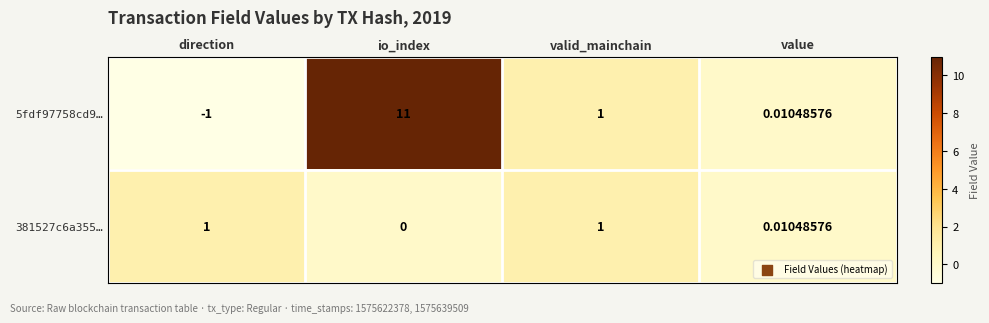

Count the number of categories in the chart.

4